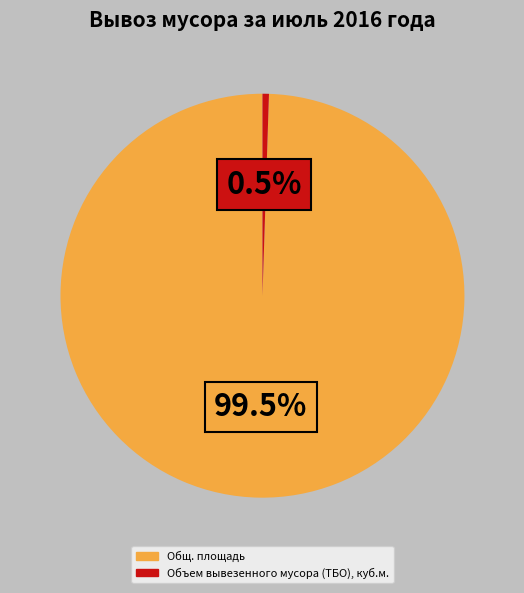

Which slice is the smallest?

Объем вывезенного мусора (ТБО), куб.м.